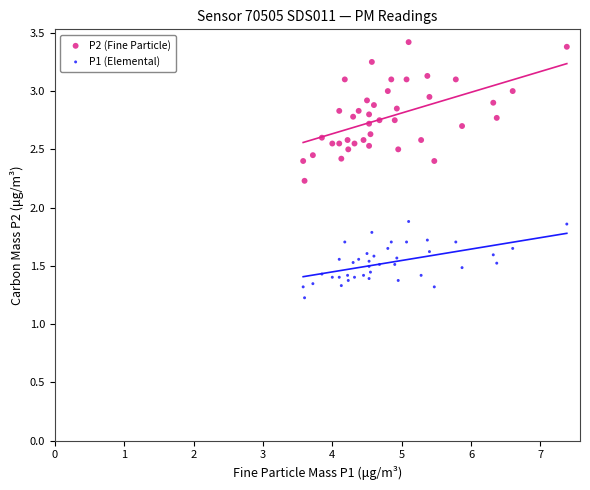

Which series contains the lowest Y value?

P1 (Elemental)